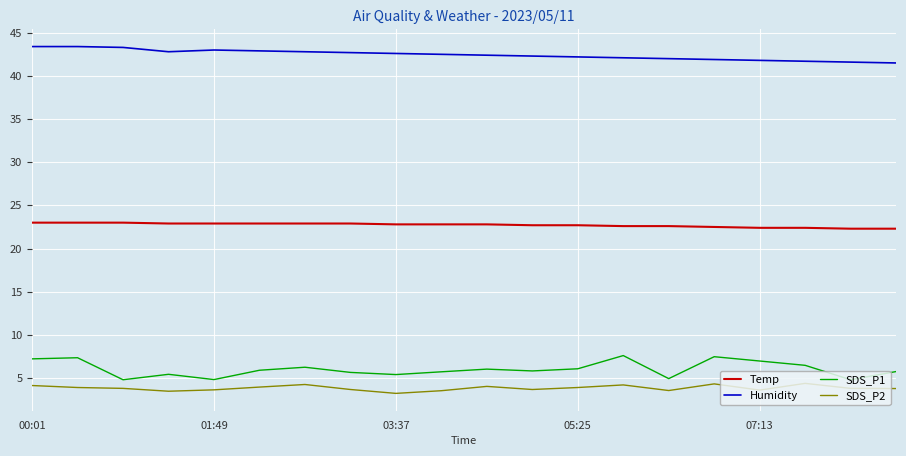

True or false: Humidity and Temp cross at least once.

False